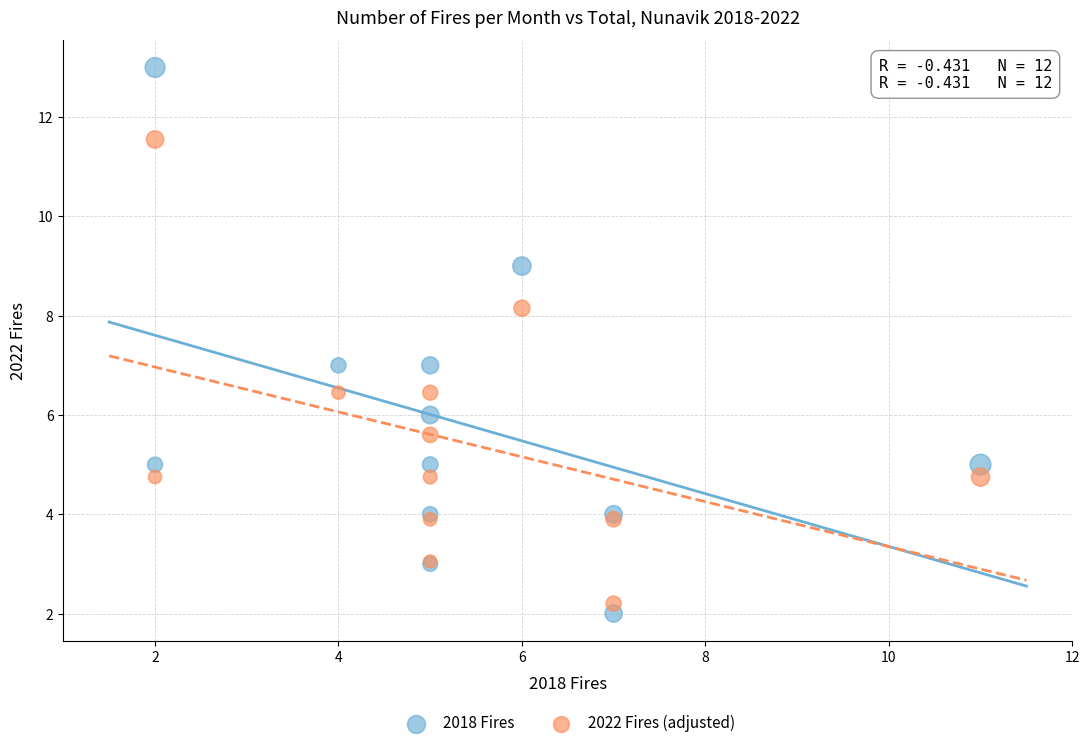

What are all the series names shown in the legend?

2018 Fires, 2022 Fires (adjusted)